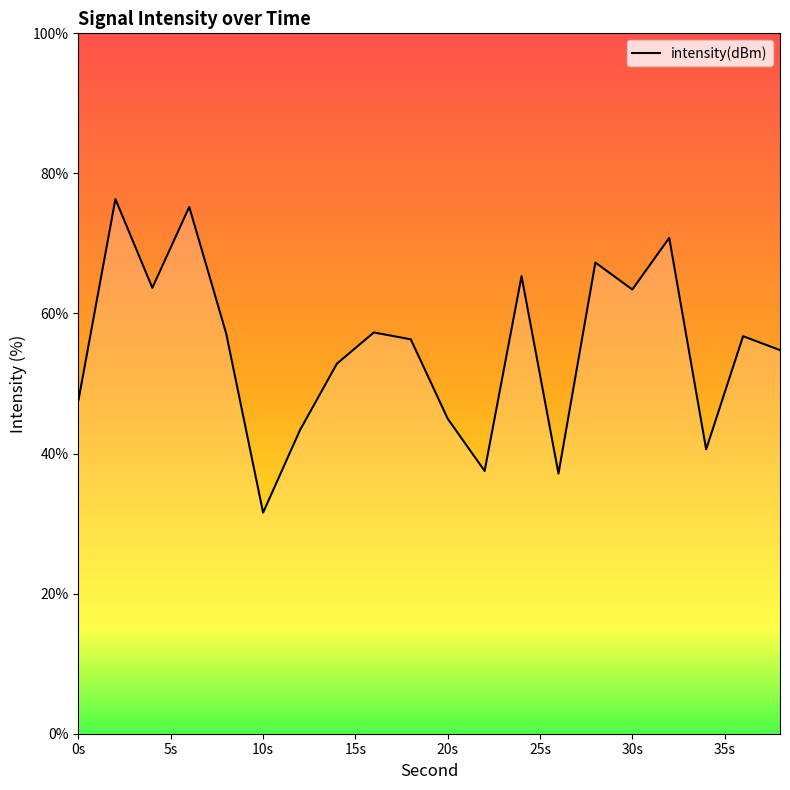

What is the maximum value shown in the chart?

76.3